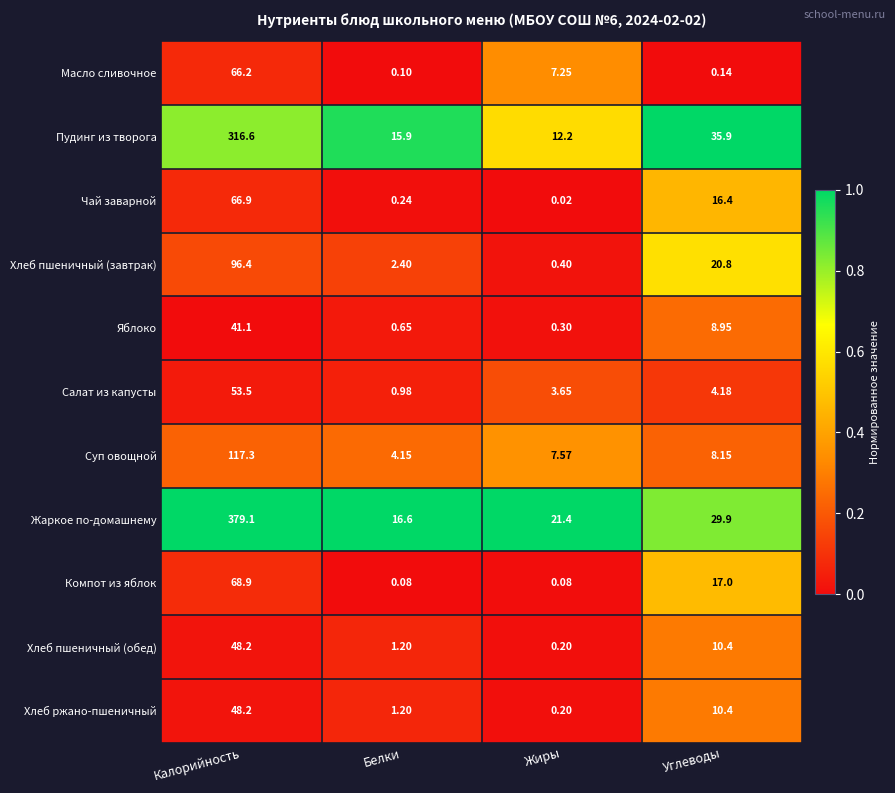

Count the number of data series in this chart.

11